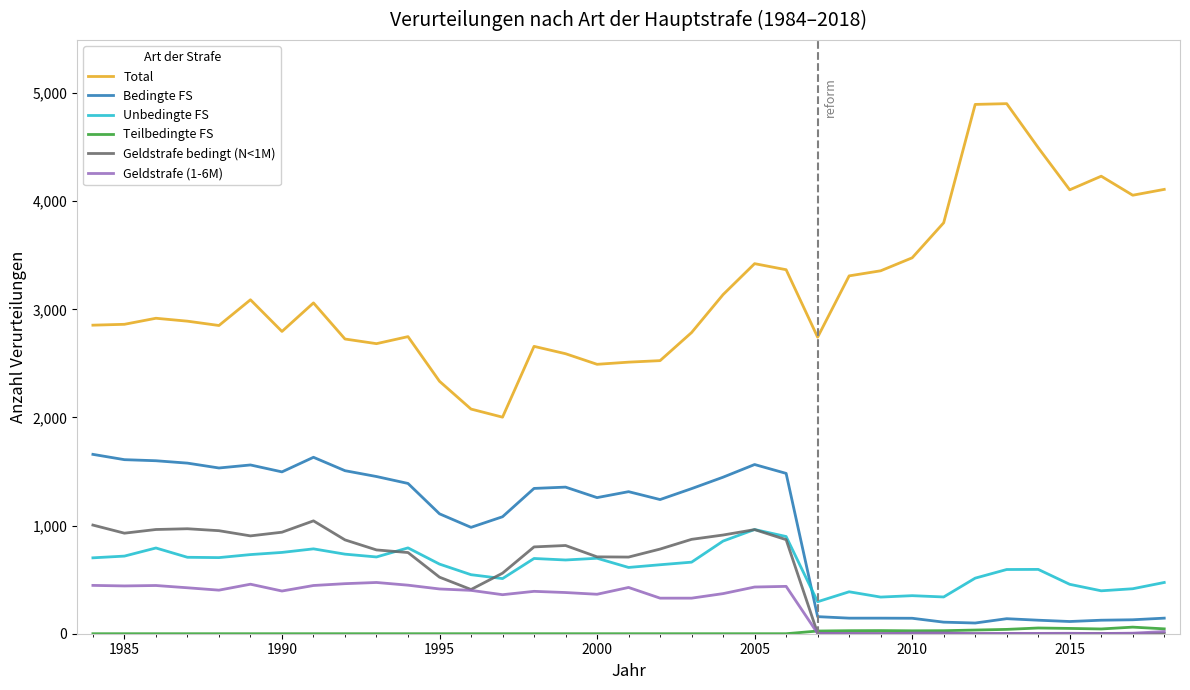

Which series has the widest spread of values?

Total